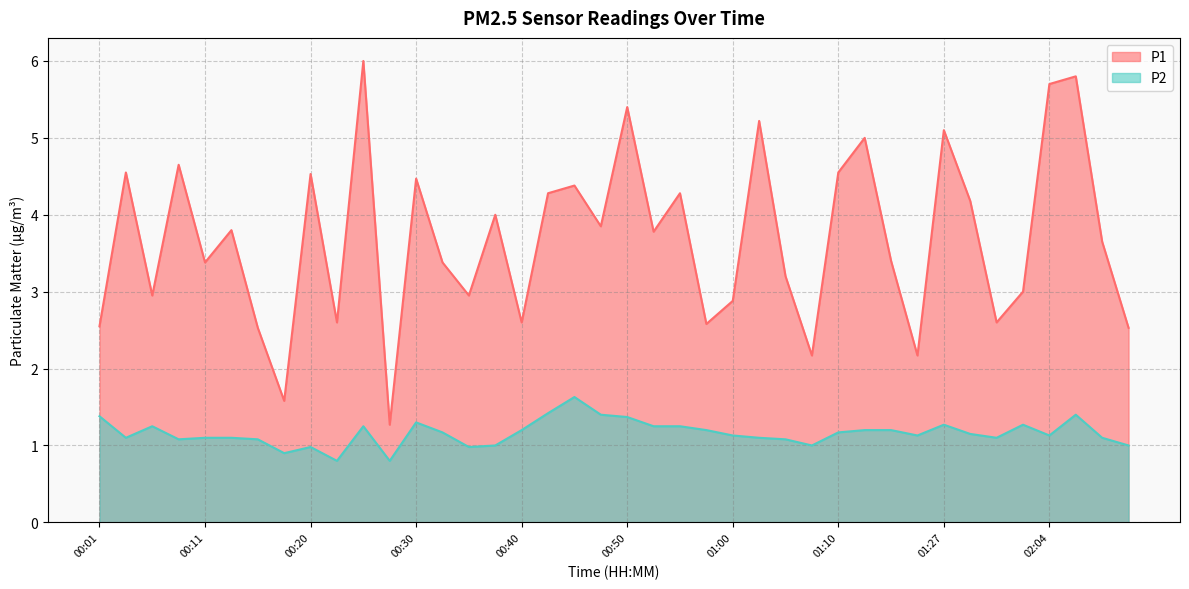

In P1, how many points are lower than both neighbors (excluding endpoints)?

13